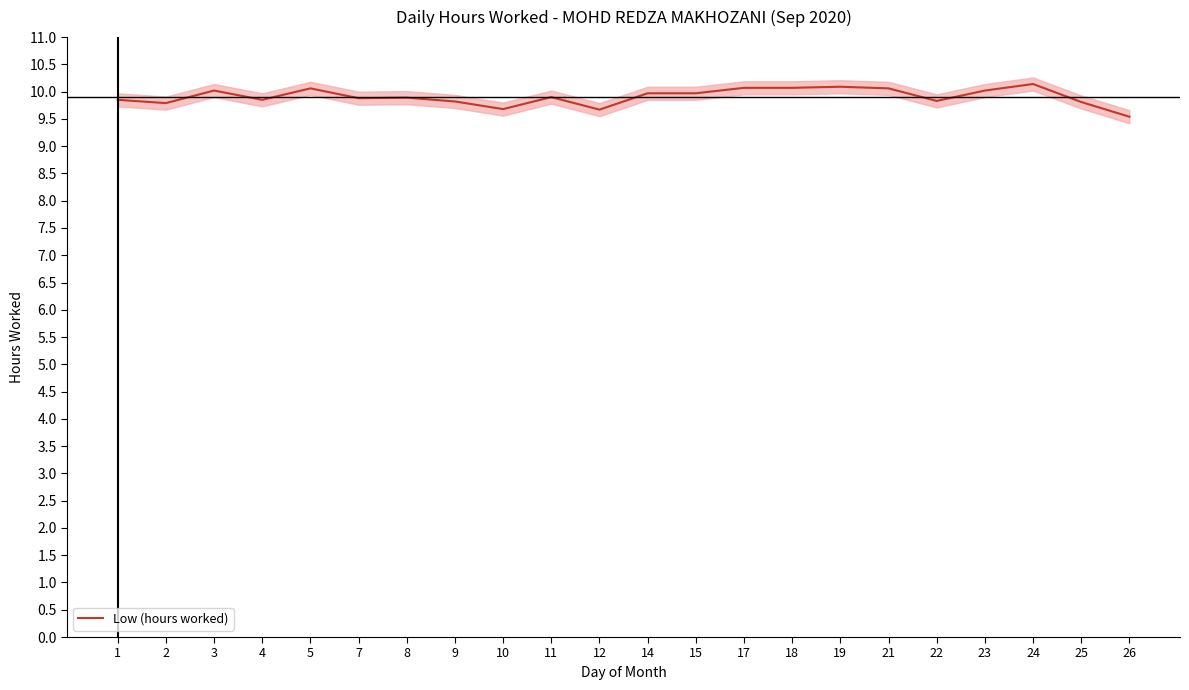

What is the difference between the maximum and minimum values?

0.6